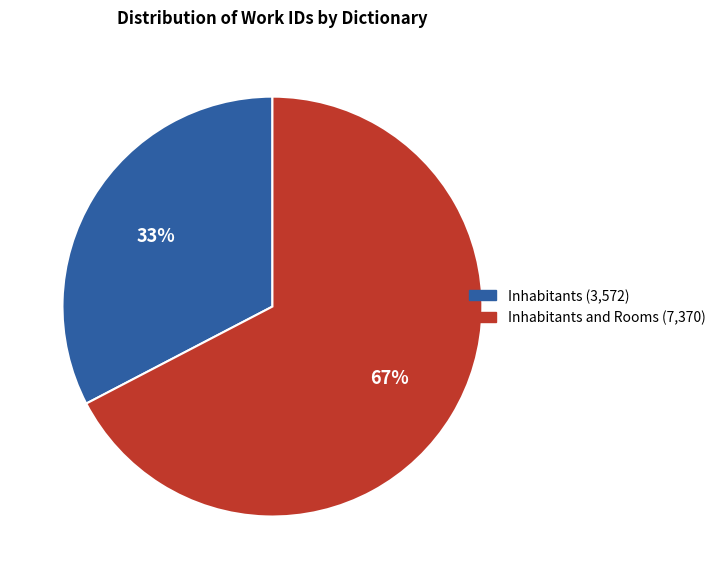

To the nearest percent, what is the average slice percentage?

50%